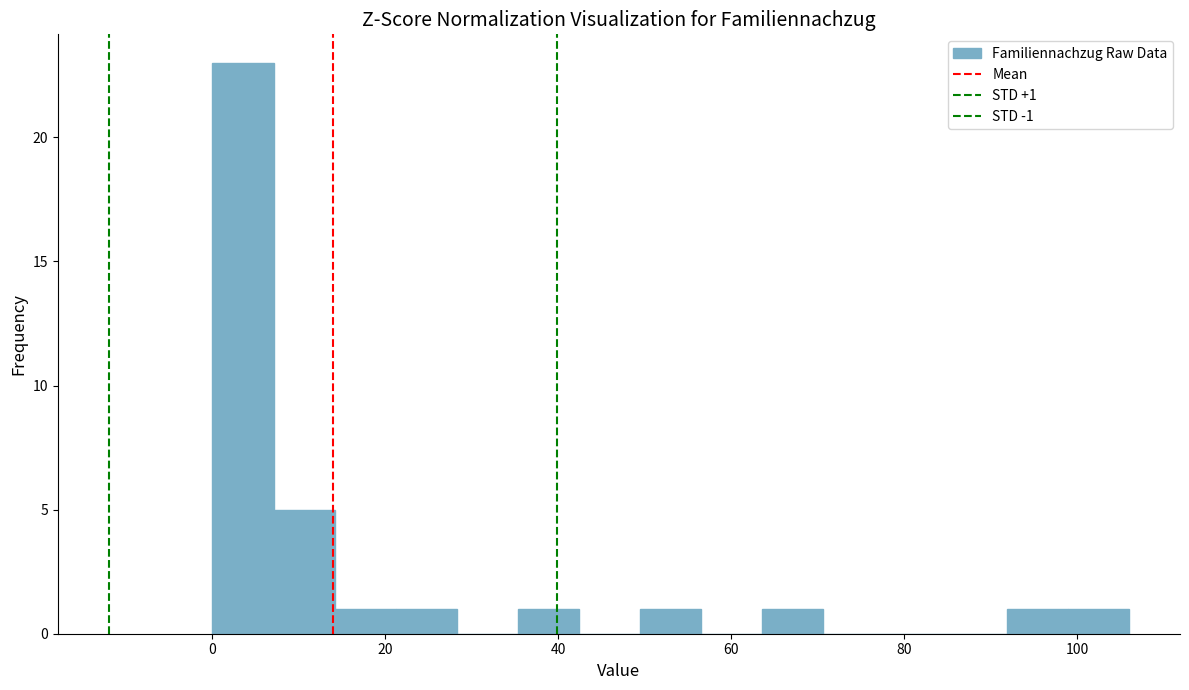

Read against the x-axis, roughly where is the centre of the tallest bar?

4